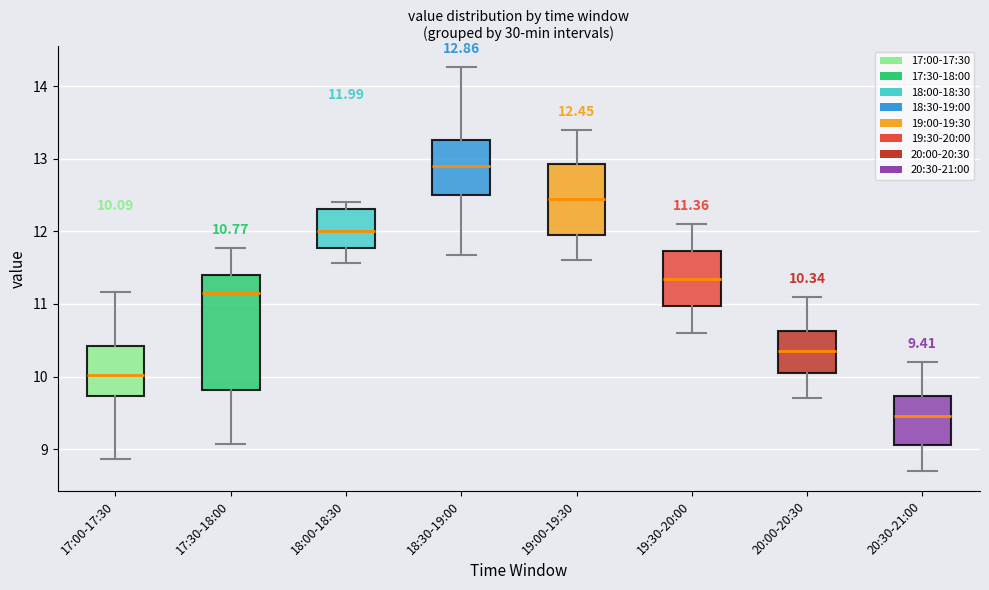

Which box is the tallest, from its lower edge to its upper edge?

17:30-18:00